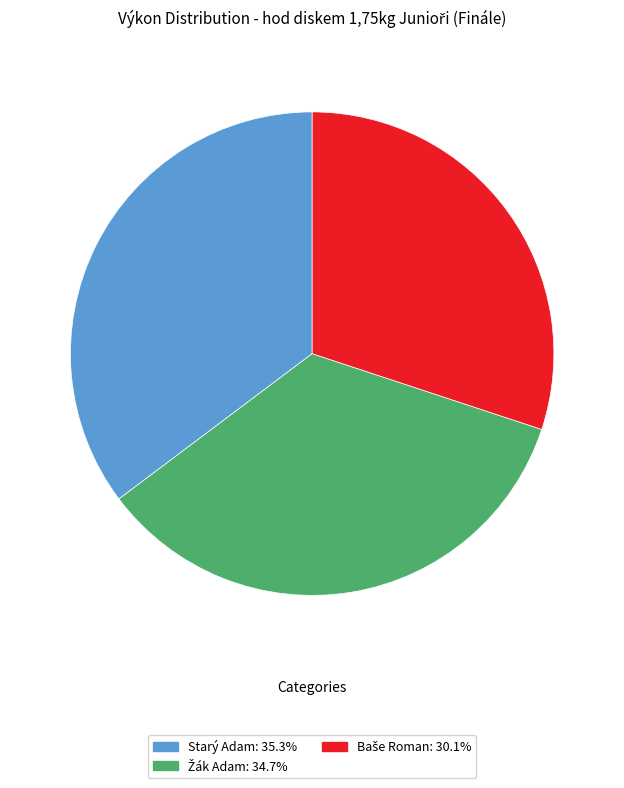

Is there any slice that represents more than half of the pie?

No